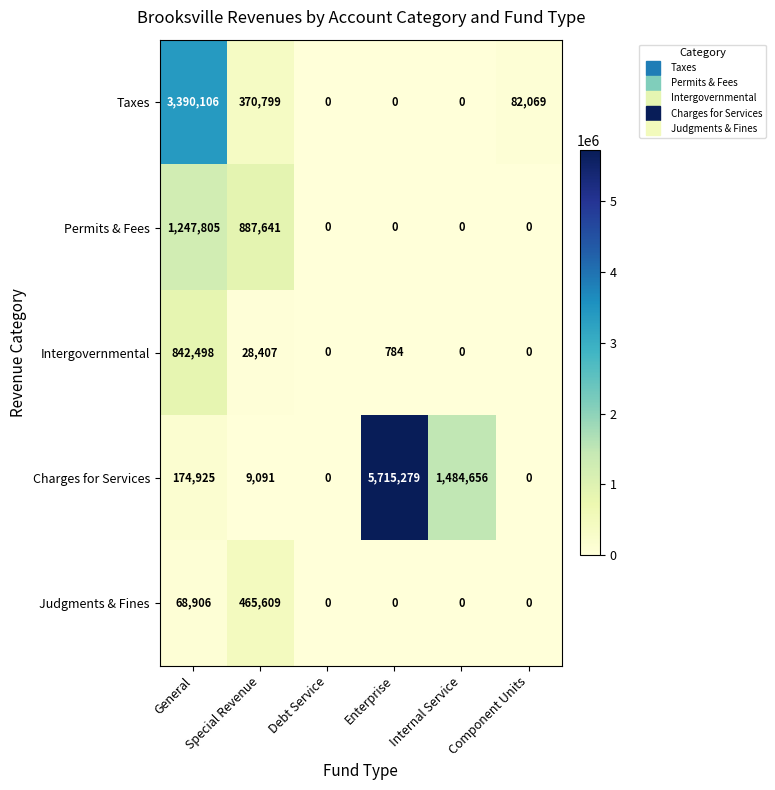

What is the approximate value of Charges for Services at Special Revenue, to the nearest 100?

9100